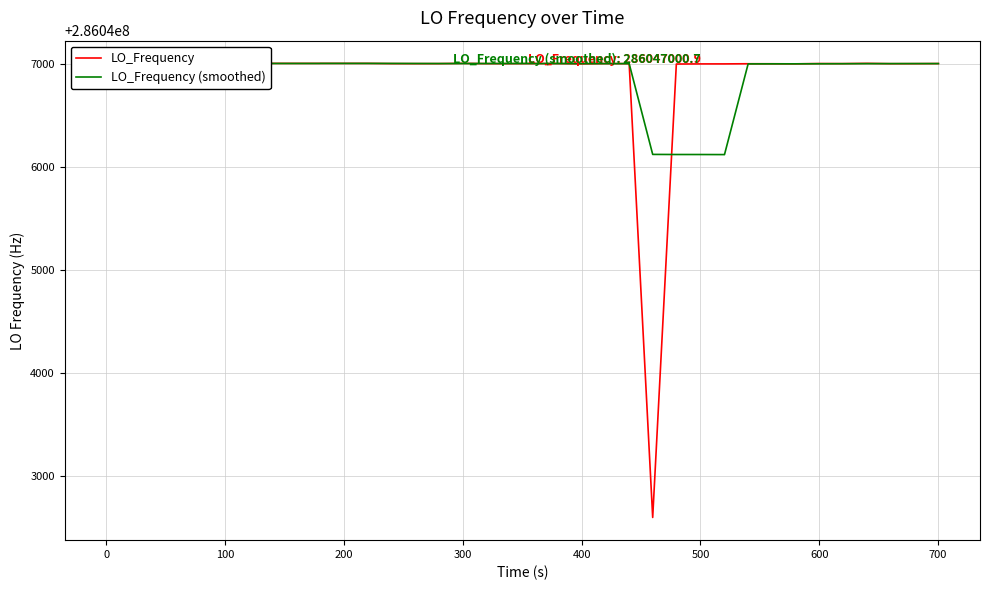

At how many categories does at least one series exceed 286046400?

39